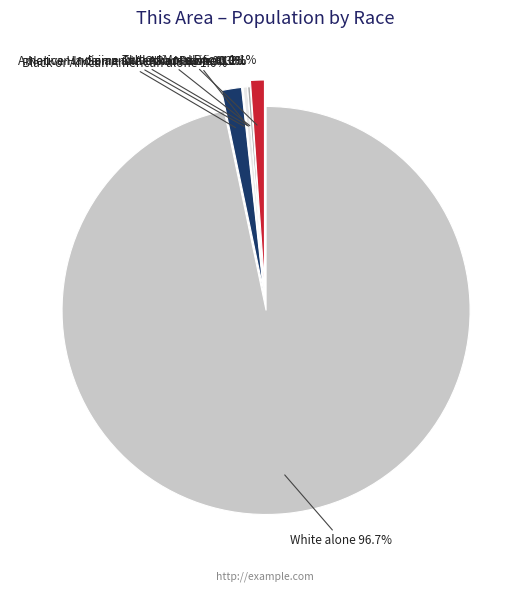

Is there a majority slice in this chart?

Yes